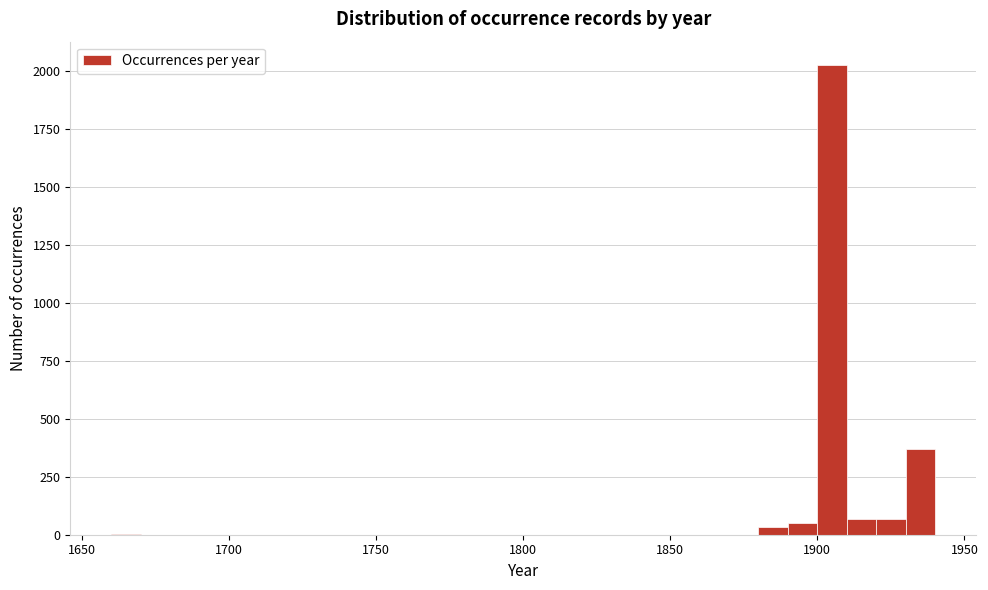

Around what value on the x-axis is the tallest bar? Give the approximate position of its centre, as read against the axis.

1905